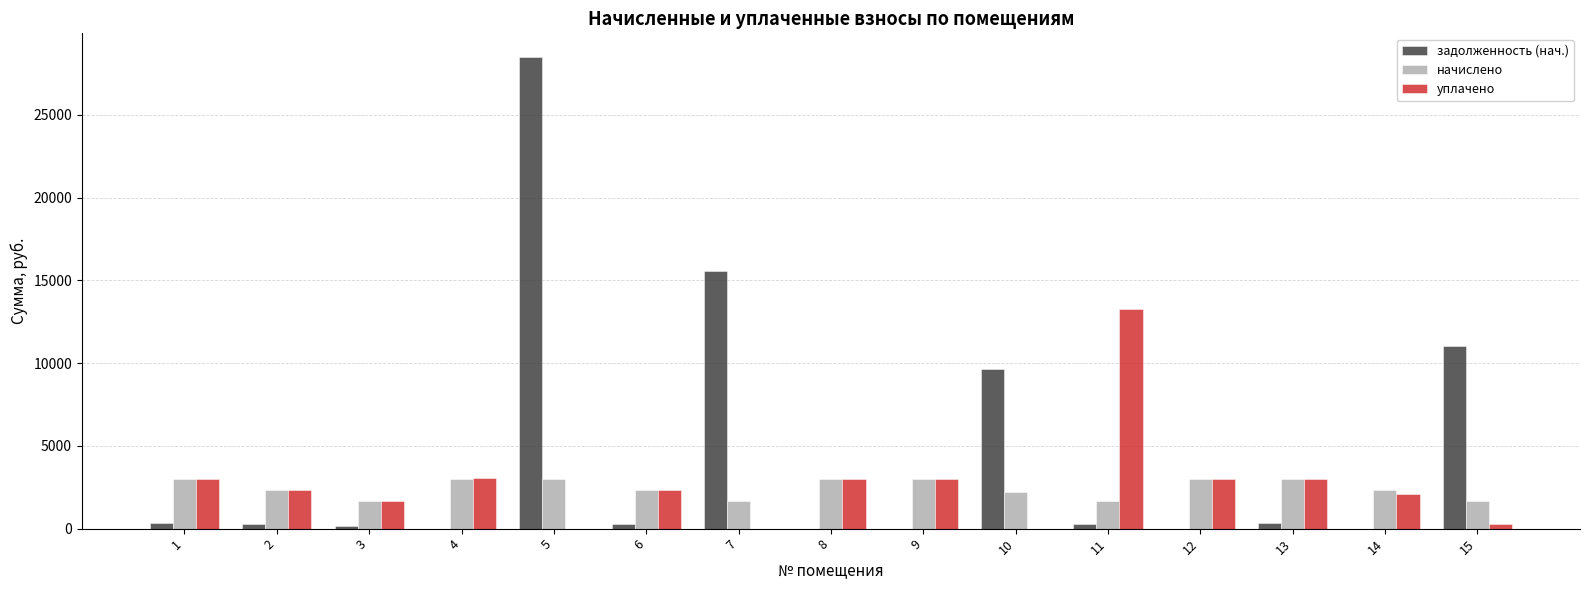

What is the highest value of the уплачено series?

13237.2